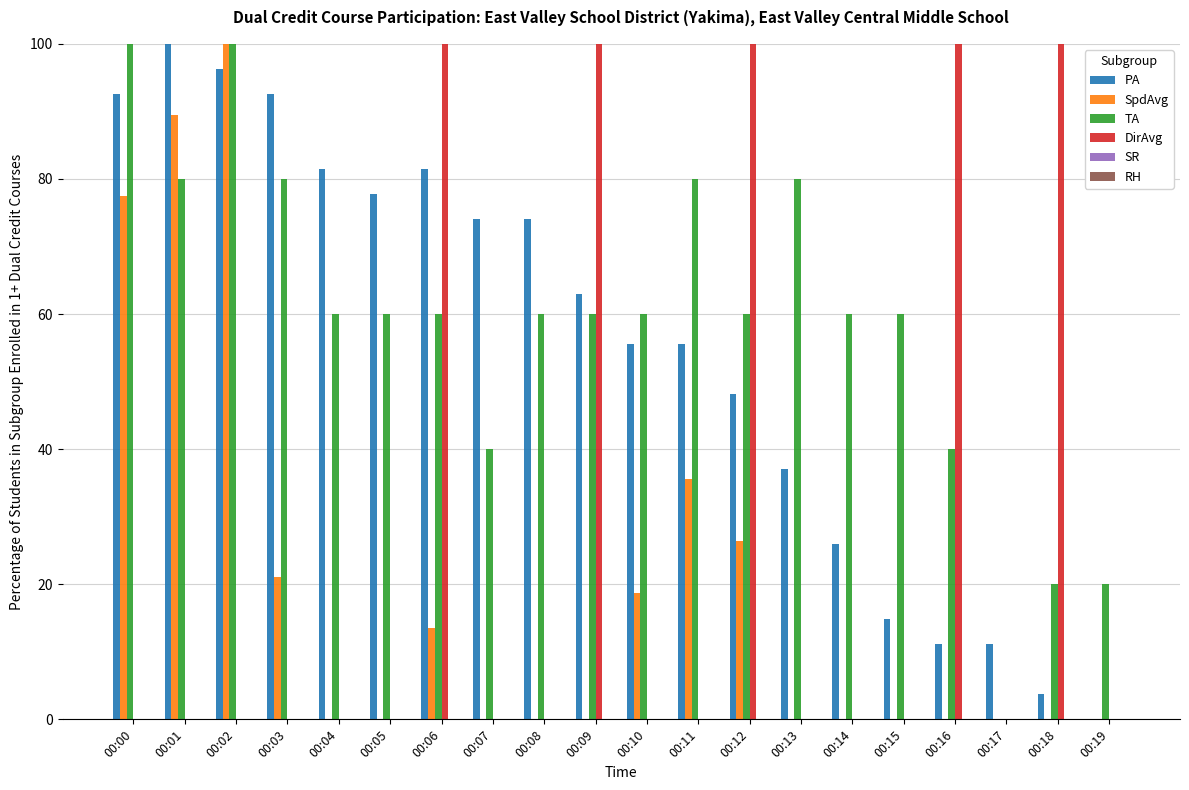

How many groups of bars are there?

20